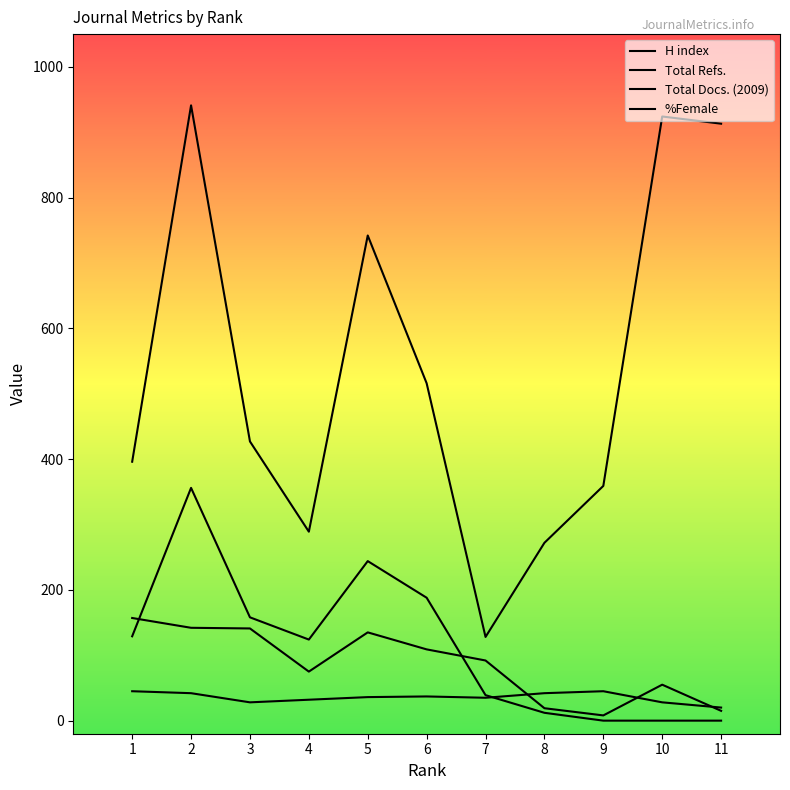

Is this an area chart (filled region under the line)?

No